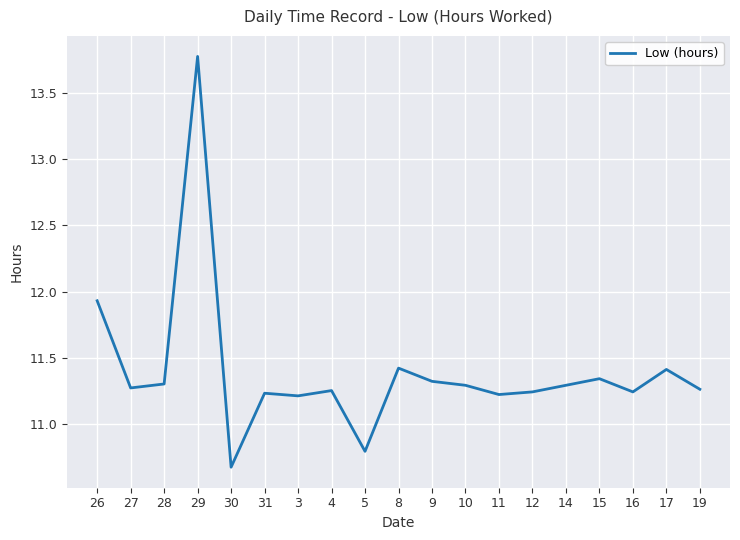

The chart shows a value of 11.3 at 15. True or false?

True